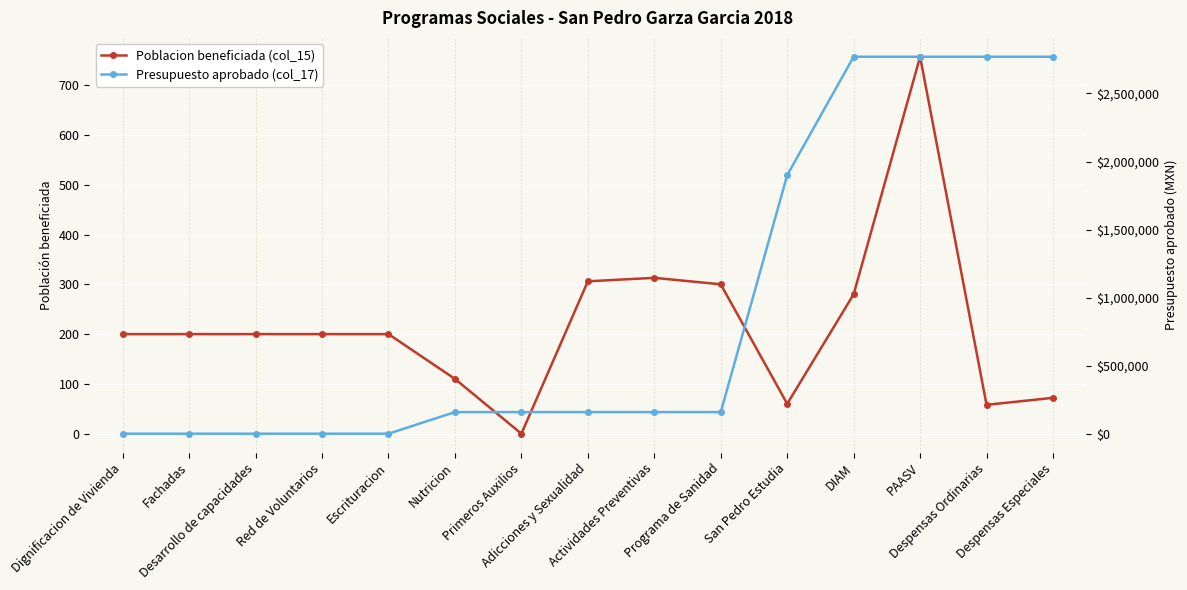

Which category has the highest value across all series?

DIAM